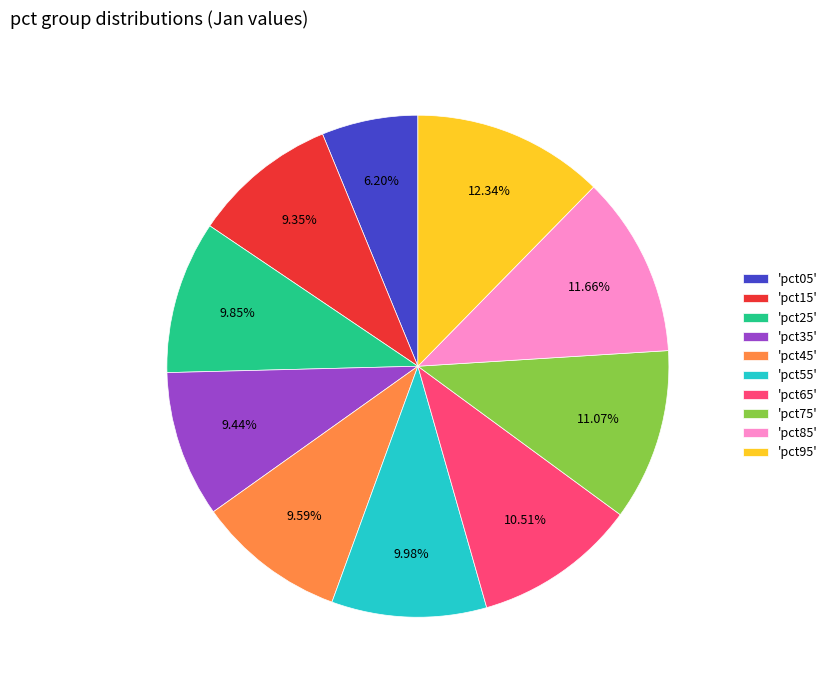

Between 'pct45' and 'pct85', which is larger?

'pct85'